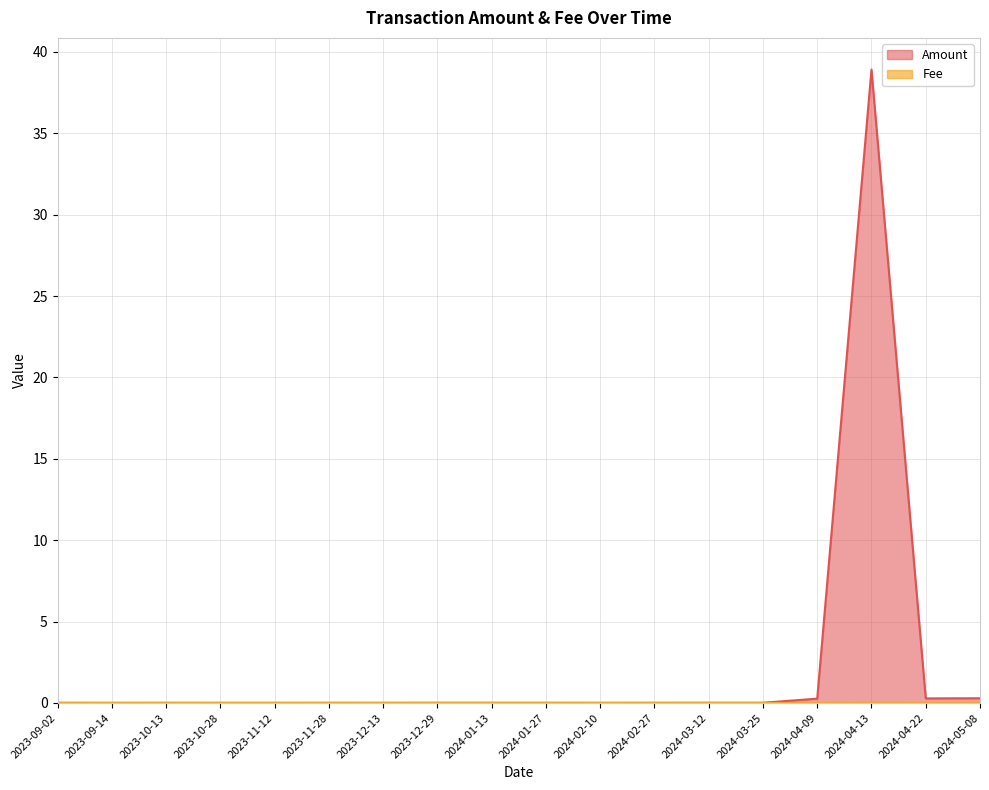

What position from the left is 2023-11-28?

6